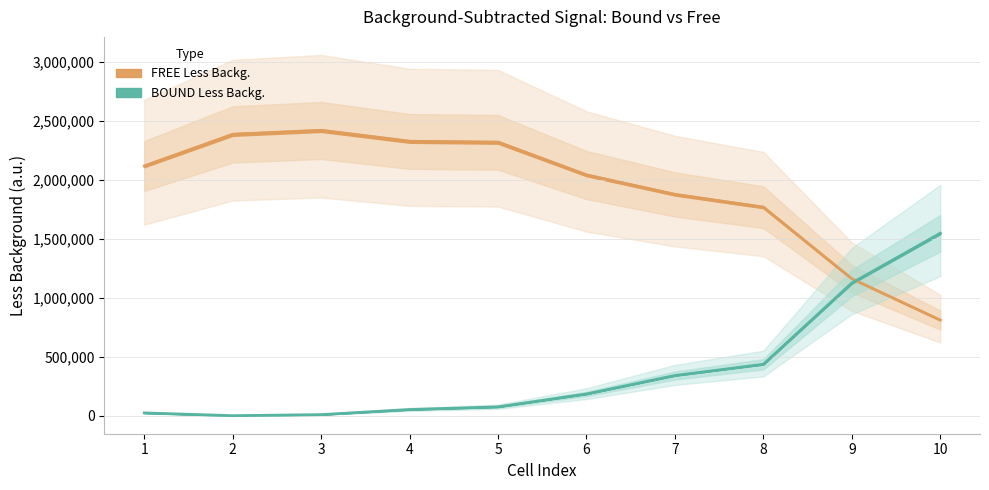

What is the total value across all series at 4?

2375828.3